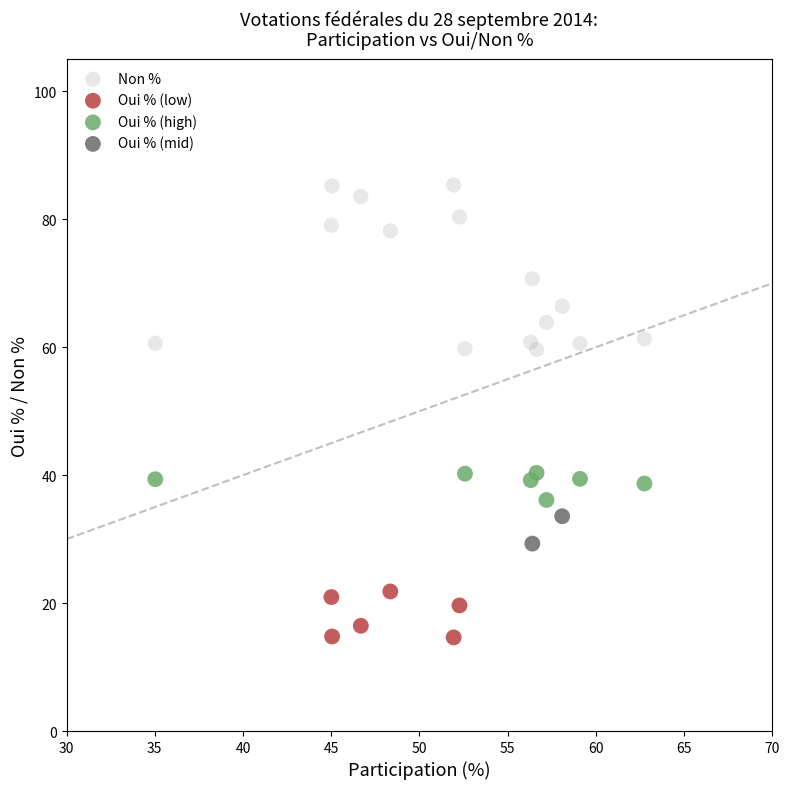

Which series reaches the minimum Y coordinate?

Oui % (low)